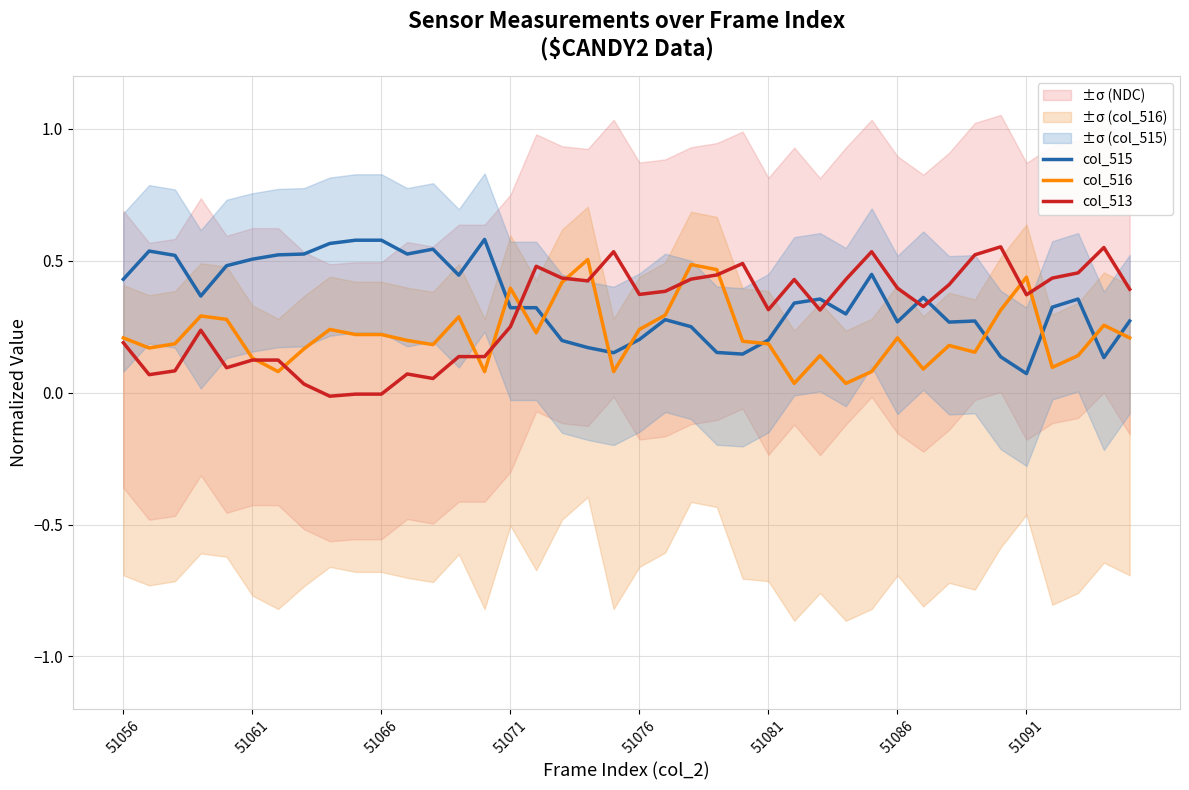

What position from the left is 27?

28